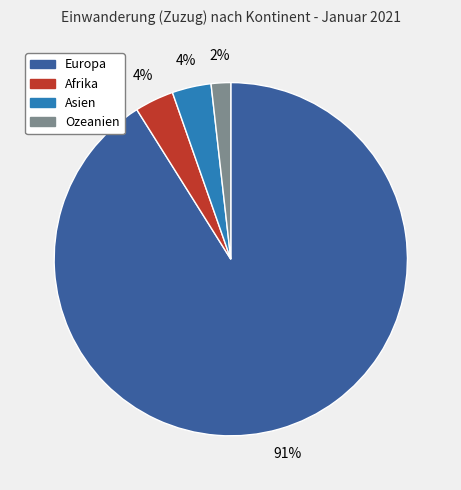

To the nearest percent, what is the average slice percentage?

25%